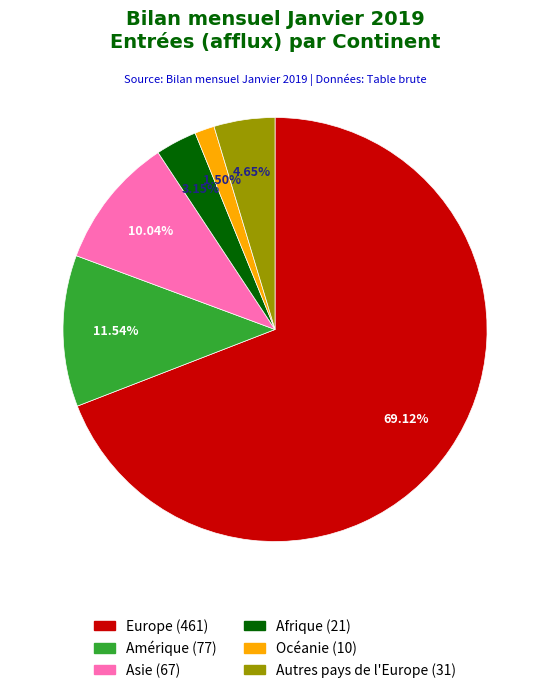

What percentage is the Autres pays de l'Europe slice, to the nearest percent?

5%